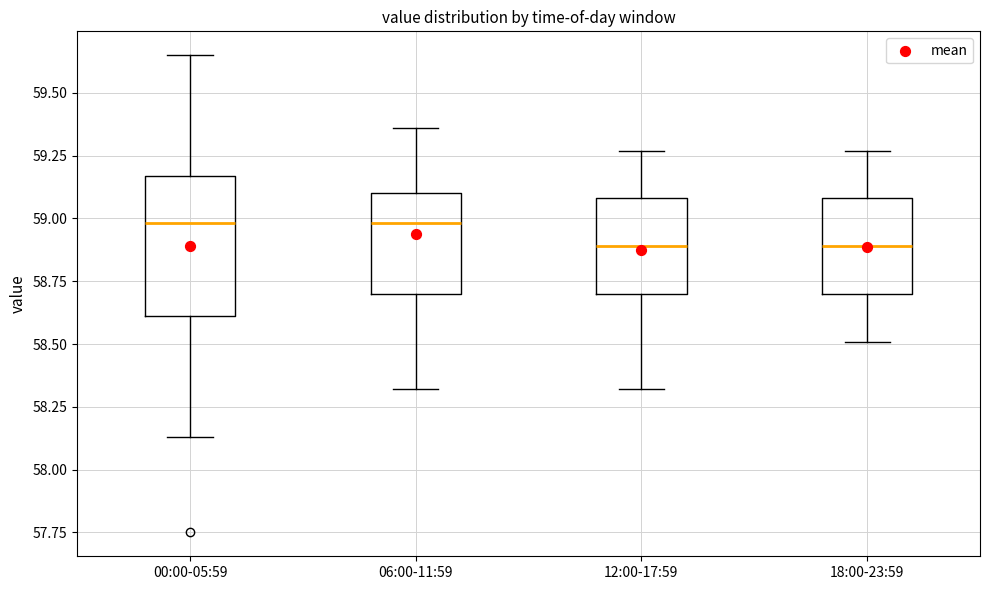

Reading left to right, read every box against the y-axis: the position of its median line, the range the box covers, and the ends of its whiskers. The values are not printed on the chart, so give them approximately, as read against the axis.

00:00-05:59: median 59.00, box 58.60 to 59.15, whiskers 58.15 to 59.65
06:00-11:59: median 59.00, box 58.70 to 59.10, whiskers 58.30 to 59.35
12:00-17:59: median 58.90, box 58.70 to 59.10, whiskers 58.30 to 59.25
18:00-23:59: median 58.90, box 58.70 to 59.10, whiskers 58.50 to 59.25